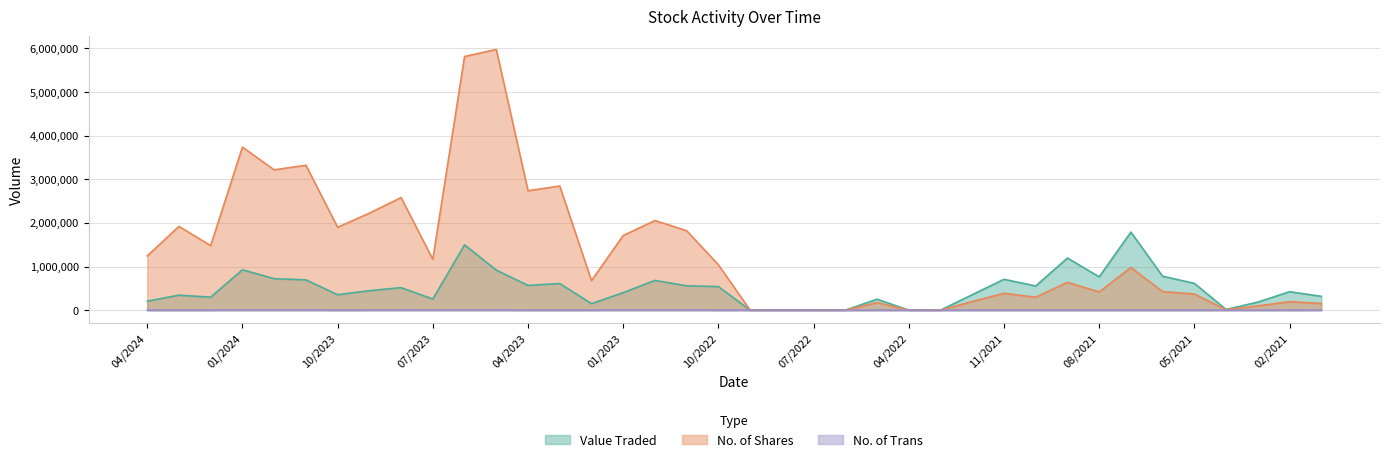

True or false: Value Traded and No. of Shares cross at least once.

False